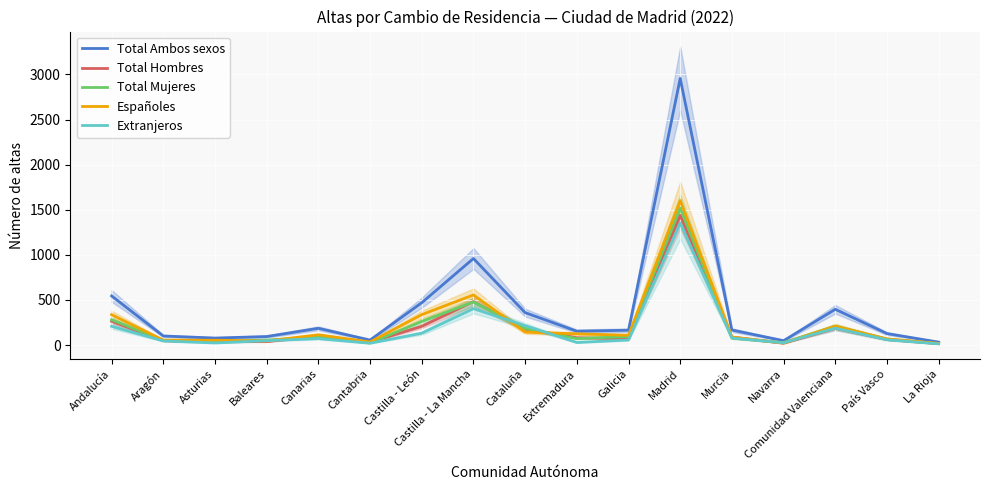

List the series in order of their peak value, highest first.

Total Ambos sexos, Españoles, Total Mujeres, Total Hombres, Extranjeros